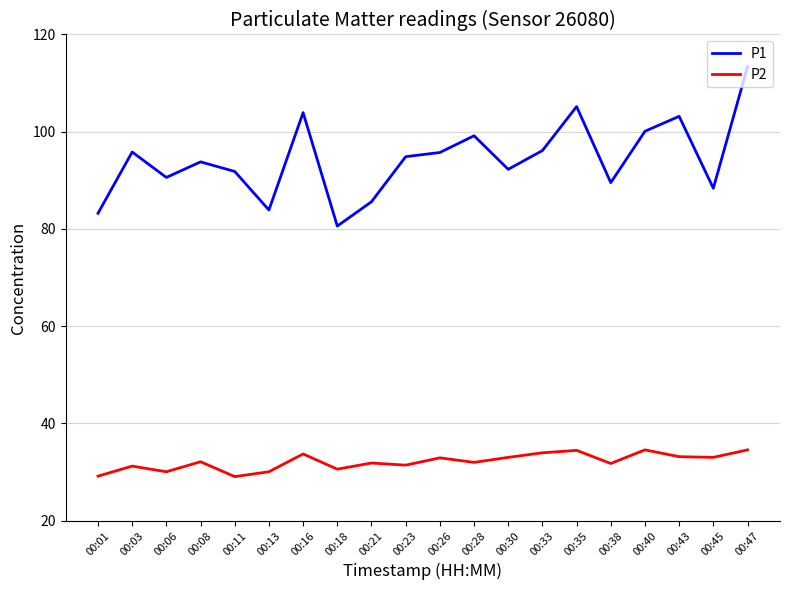

What are all the series names shown in the legend?

P1, P2